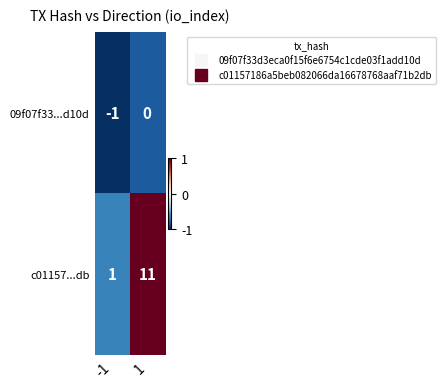

What is the difference between the c01157...db values at 1 and -1?

10